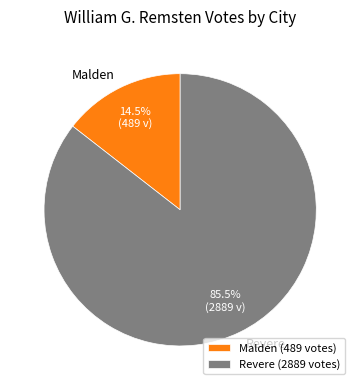

Rank the categories by value from highest to lowest.

Revere, Malden